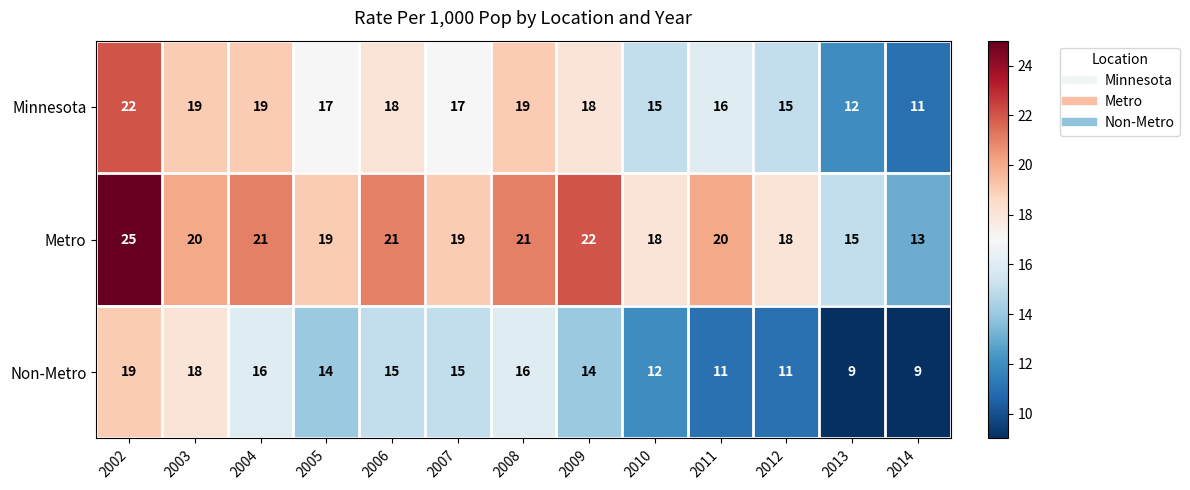

What is the sum of the Non-Metro values at 2008 and 2010?

28